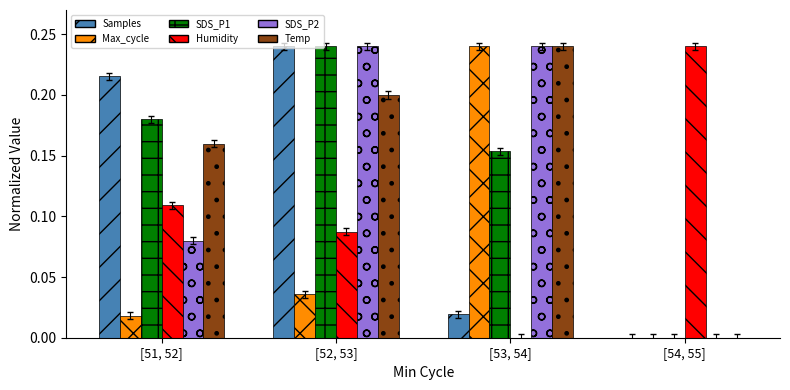

The SDS_P2 series shows -0.1 at [54, 55]. True or false?

False